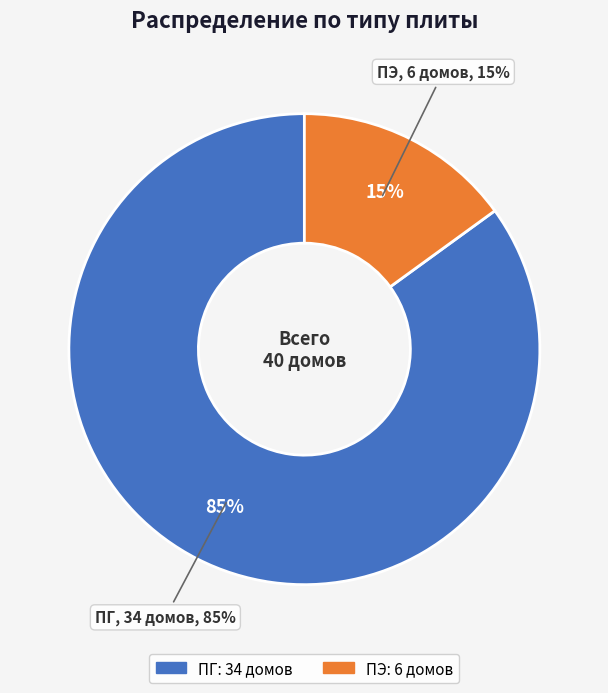

What percentage is the ПГ slice, to the nearest percent?

85%